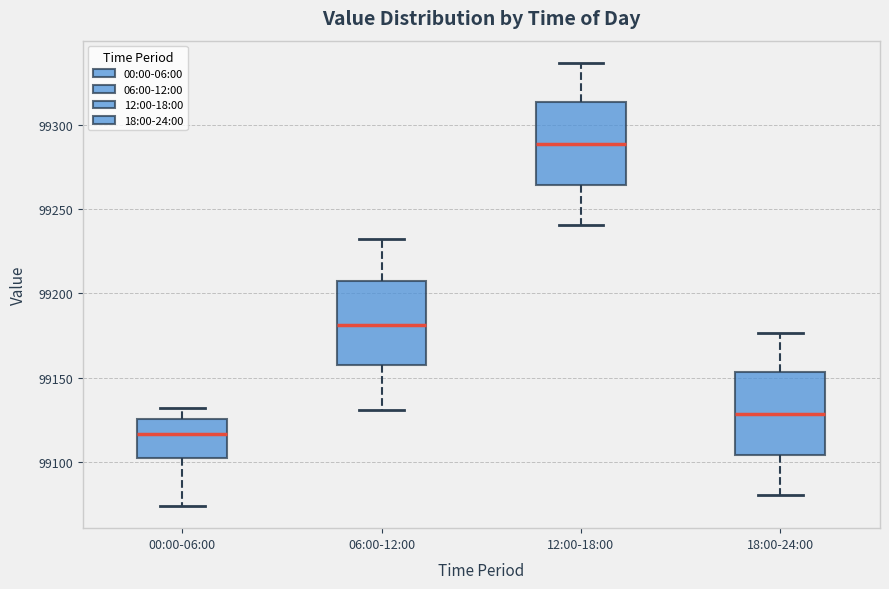

Reading left to right, transcribe this box plot: for each box, give where its median line is, the range the box spans, and where its two whiskers end, as read against the y-axis. The values are not printed on the chart, so give them approximately, as read against the axis.

00:00-06:00: median 99115, box 99100 to 99125, whiskers 99075 to 99130
06:00-12:00: median 99180, box 99155 to 99205, whiskers 99130 to 99230
12:00-18:00: median 99290, box 99265 to 99315, whiskers 99240 to 99335
18:00-24:00: median 99130, box 99105 to 99155, whiskers 99080 to 99175